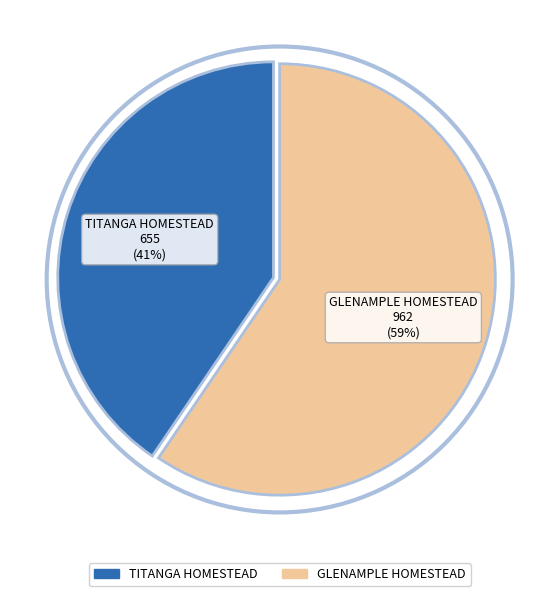

The GLENAMPLE HOMESTEAD slice represents 59% of the pie. True or false?

True